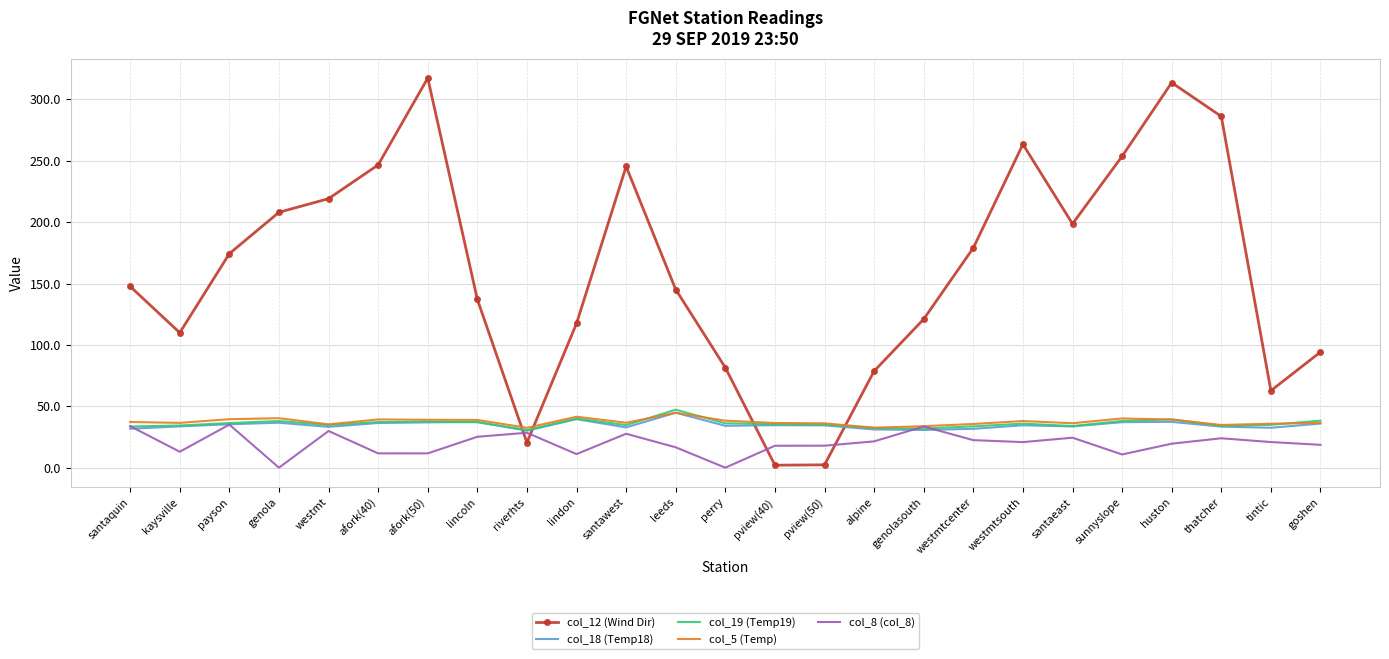

What position from the left is alpine?

16